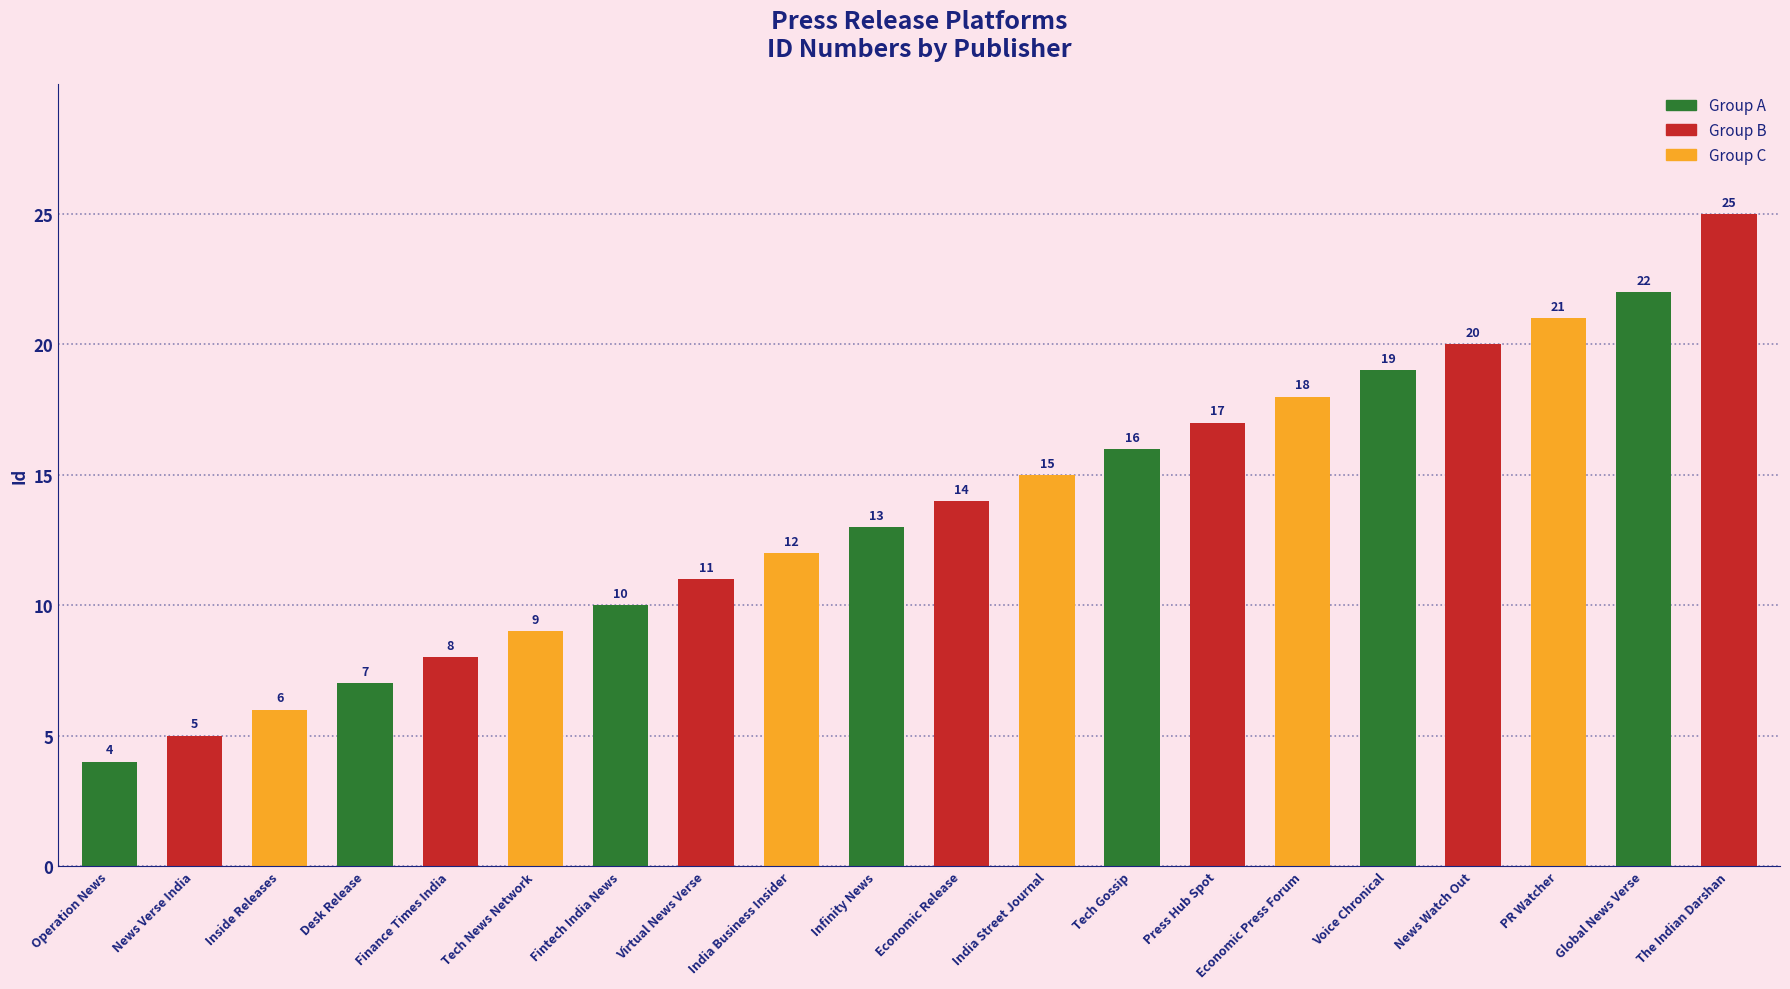

What is the label of the 9th bar from the left?

India Business Insider